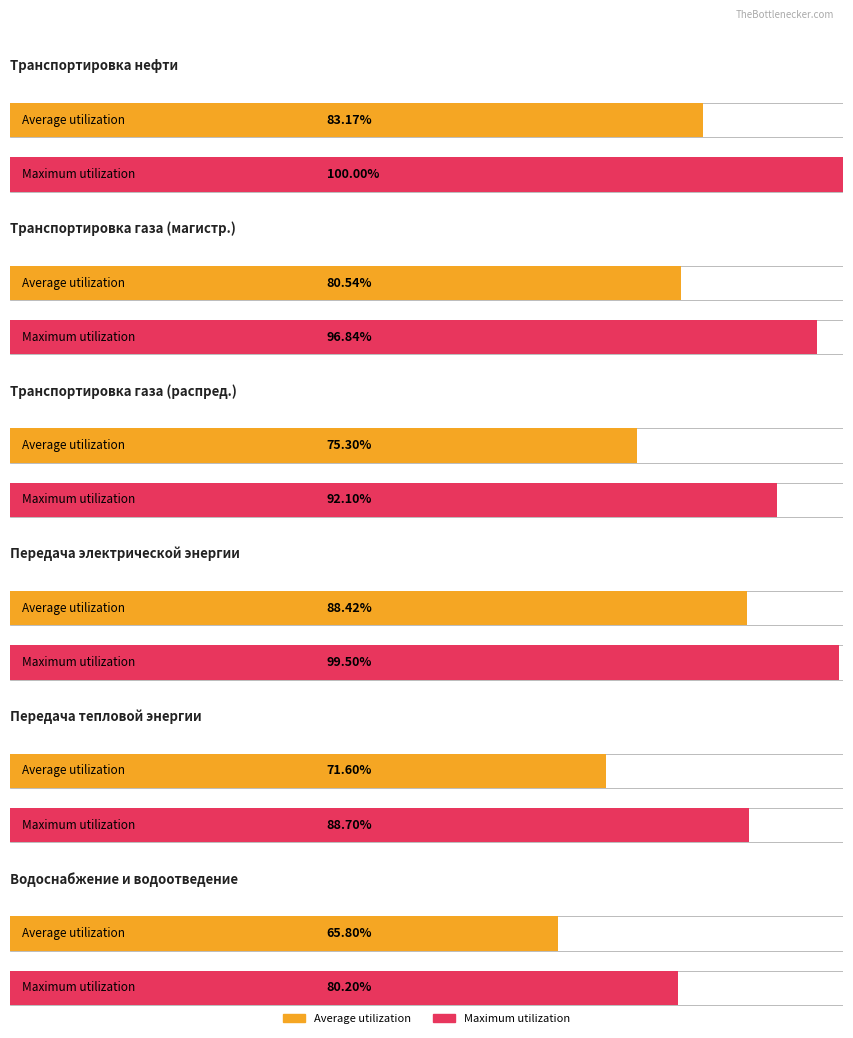

Reading left to right, extract all data points from this chart.

Average utilization: 83.2	80.5	75.3	88.4	71.6	65.8
Maximum utilization: 100.0	96.8	92.1	99.5	88.7	80.2